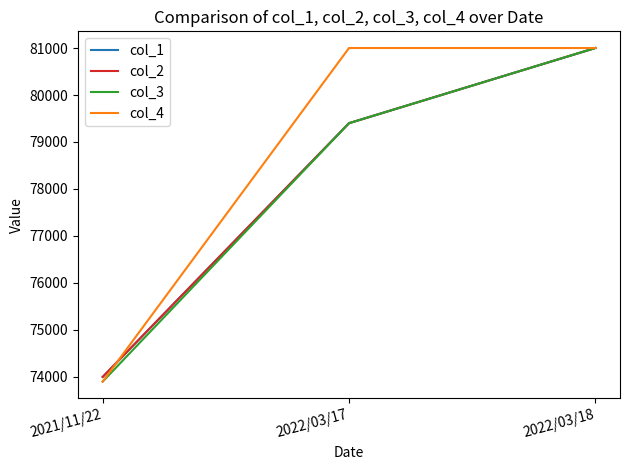

What is the label of the 1st point from the right?

2022/03/18